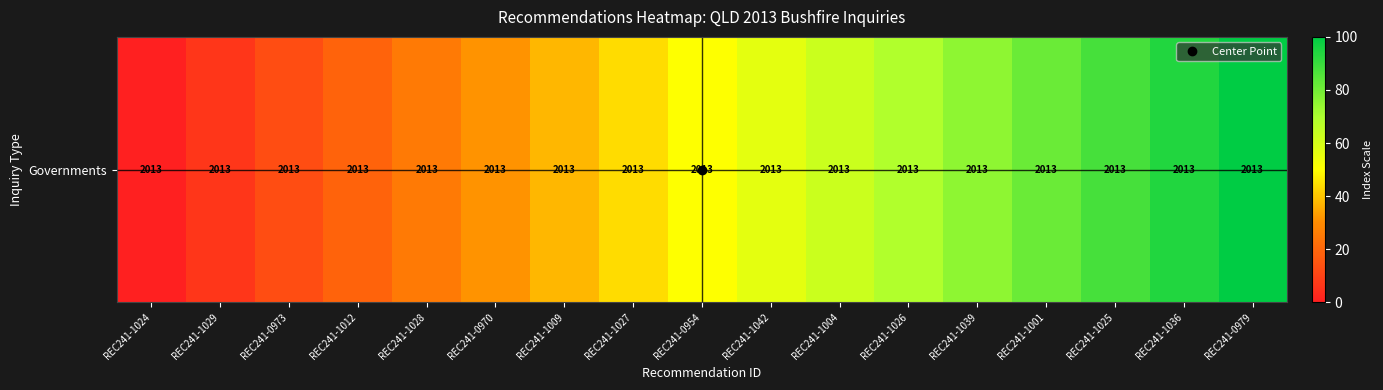

Rank the categories by value from lowest to highest.

REC241-1024, REC241-1029, REC241-0973, REC241-1012, REC241-1028, REC241-0970, REC241-1009, REC241-1027, REC241-0954, REC241-1042, REC241-1004, REC241-1026, REC241-1039, REC241-1001, REC241-1025, REC241-1036, REC241-0979